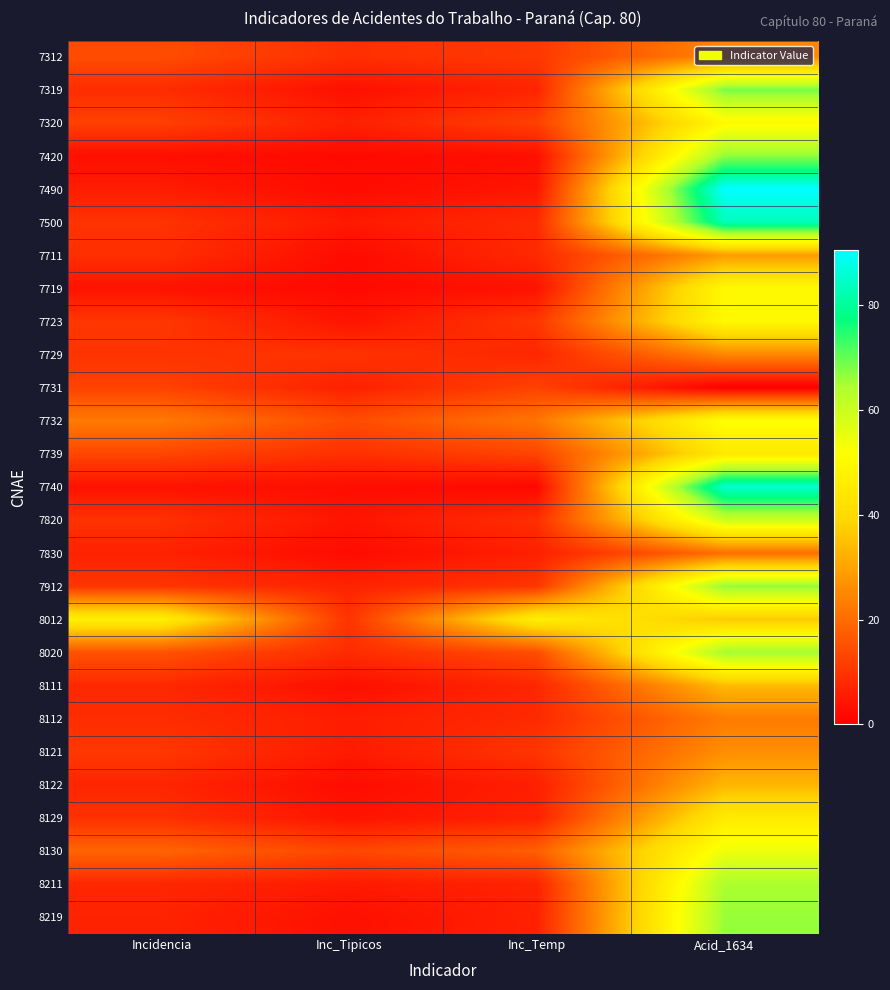

Reading right to left, list all the values displayed in this chart.

7312: Acid_1634=25.0	Inc_Temp=10.8	Inc_Tipicos=9.0	Incidencia=14.4
7319: Acid_1634=68.6	Inc_Temp=7.0	Inc_Tipicos=3.2	Incidencia=8.5
7320: Acid_1634=50.0	Inc_Temp=12.2	Inc_Tipicos=6.1	Incidencia=12.2
7420: Acid_1634=66.7	Inc_Temp=3.0	Inc_Tipicos=2.0	Incidencia=3.0
7490: Acid_1634=90.5	Inc_Temp=4.3	Inc_Tipicos=2.3	Incidencia=5.4
7500: Acid_1634=83.3	Inc_Temp=8.1	Inc_Tipicos=4.8	Incidencia=9.7
7711: Acid_1634=28.6	Inc_Temp=8.0	Inc_Tipicos=2.2	Incidencia=9.0
7719: Acid_1634=50.0	Inc_Temp=3.7	Inc_Tipicos=1.8	Incidencia=3.7
7723: Acid_1634=50.0	Inc_Temp=10.3	Inc_Tipicos=3.9	Incidencia=10.3
7729: Acid_1634=25.0	Inc_Temp=7.3	Inc_Tipicos=9.8	Incidencia=9.8
7731: Acid_1634=0.0	Inc_Temp=12.5	Inc_Tipicos=6.2	Incidencia=12.5
7732: Acid_1634=51.9	Inc_Temp=21.9	Inc_Tipicos=14.3	Incidencia=22.8
7739: Acid_1634=44.7	Inc_Temp=12.8	Inc_Tipicos=9.0	Incidencia=13.2
7740: Acid_1634=85.7	Inc_Temp=1.6	Inc_Tipicos=2.6	Incidencia=3.7
7820: Acid_1634=59.9	Inc_Temp=8.8	Inc_Tipicos=4.0	Incidencia=9.4
7830: Acid_1634=20.7	Inc_Temp=6.0	Inc_Tipicos=2.3	Incidencia=6.5
7912: Acid_1634=66.7	Inc_Temp=10.1	Inc_Tipicos=6.7	Incidencia=10.1
8012: Acid_1634=36.5	Inc_Temp=46.4	Inc_Tipicos=9.8	Incidencia=46.8
8020: Acid_1634=65.5	Inc_Temp=14.5	Inc_Tipicos=8.3	Incidencia=15.4
8111: Acid_1634=34.0	Inc_Temp=7.4	Inc_Tipicos=3.0	Incidencia=7.7
8112: Acid_1634=23.1	Inc_Temp=8.0	Inc_Tipicos=5.7	Incidencia=8.5
8121: Acid_1634=26.3	Inc_Temp=10.0	Inc_Tipicos=5.0	Incidencia=10.5
8122: Acid_1634=33.3	Inc_Temp=6.0	Inc_Tipicos=2.4	Incidencia=7.2
8129: Acid_1634=45.5	Inc_Temp=6.5	Inc_Tipicos=3.8	Incidencia=9.2
8130: Acid_1634=54.3	Inc_Temp=17.7	Inc_Tipicos=13.4	Incidencia=18.8
8211: Acid_1634=64.6	Inc_Temp=6.6	Inc_Tipicos=5.0	Incidencia=7.5
8219: Acid_1634=66.1	Inc_Temp=6.4	Inc_Tipicos=3.2	Incidencia=6.7